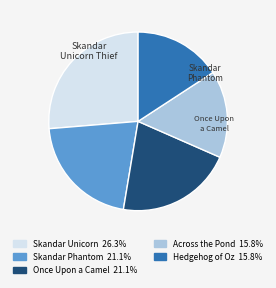

Does any single category account for the majority?

No